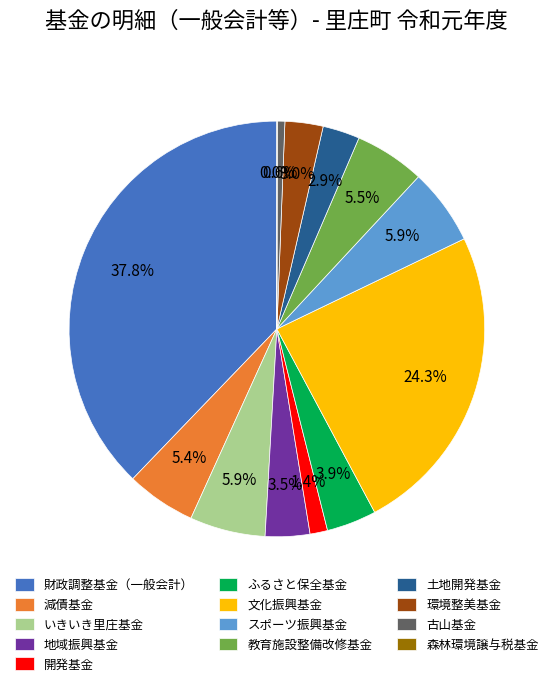

To the nearest percent, what is the average slice percentage?

8%